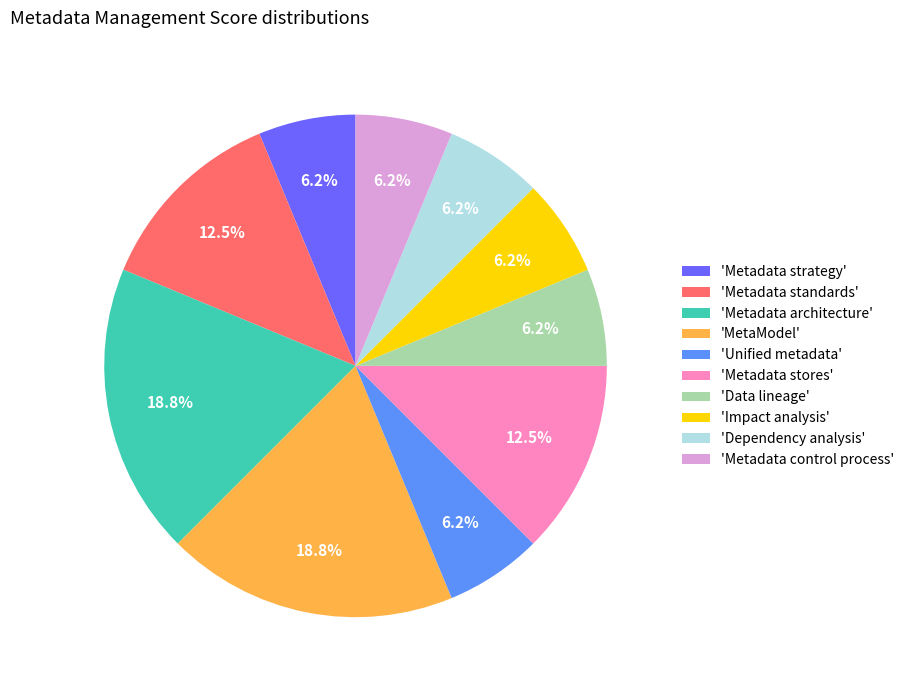

Count the number of slices in the pie.

10